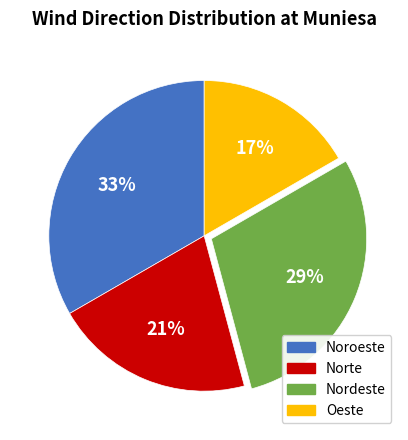

Which slice is the smallest?

Oeste